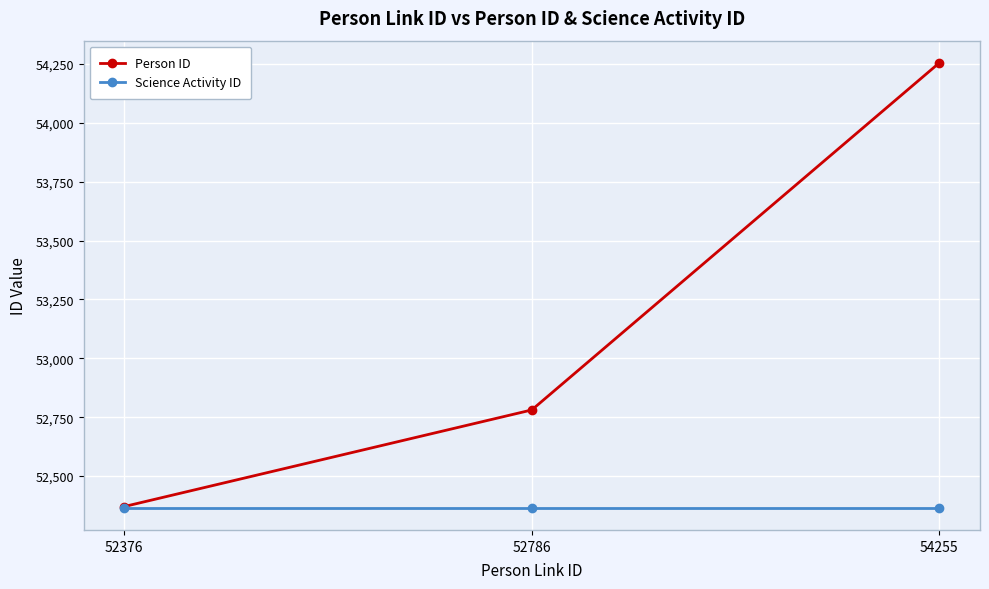

What is the smallest value displayed?

52366